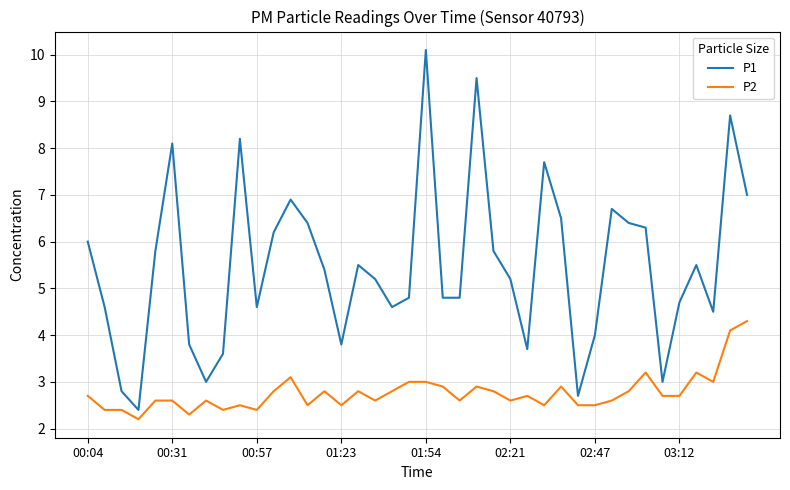

True or false: P2 and P1 cross at least once.

False